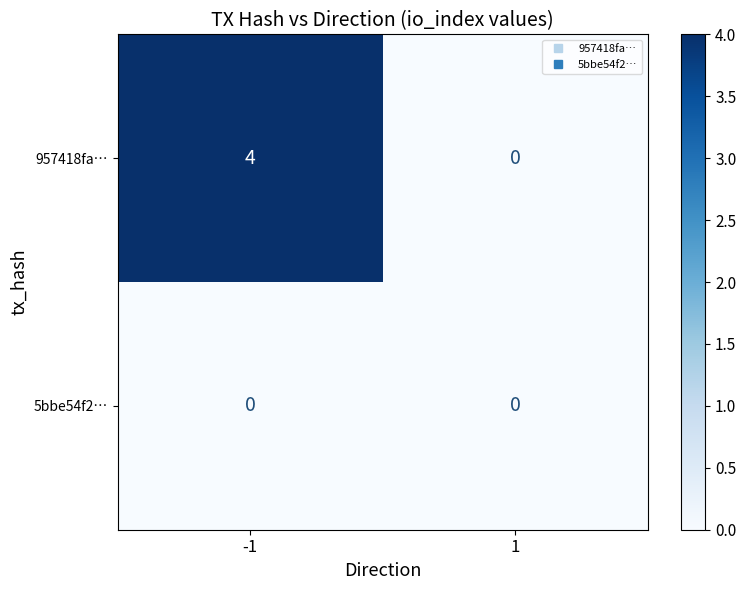

What is the approximate value of 957418fa… at -1?

4